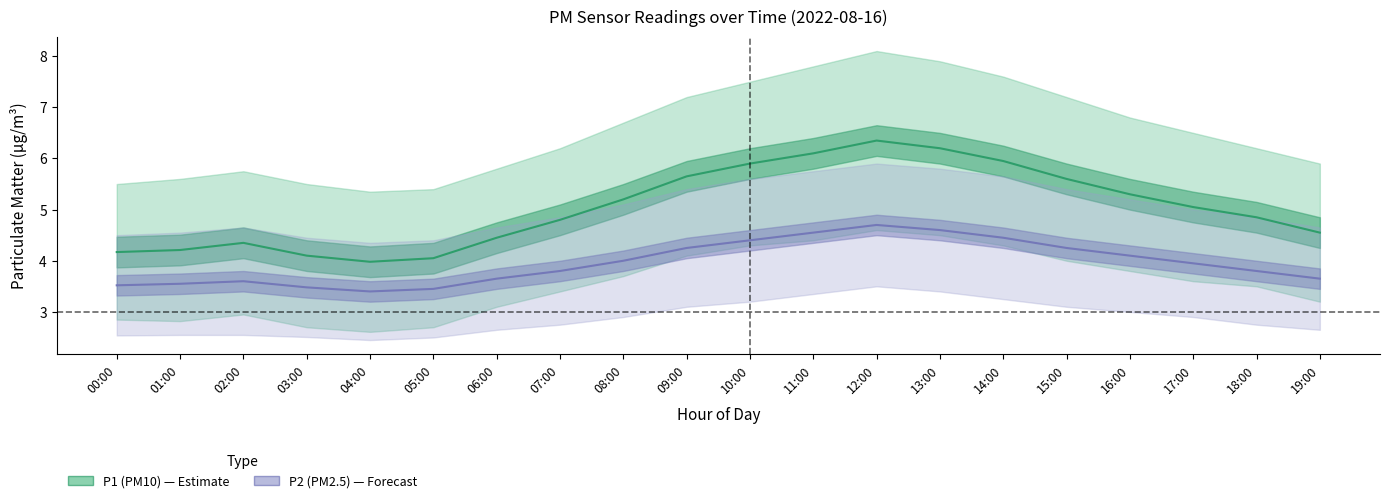

What position from the left is 00:00?

1